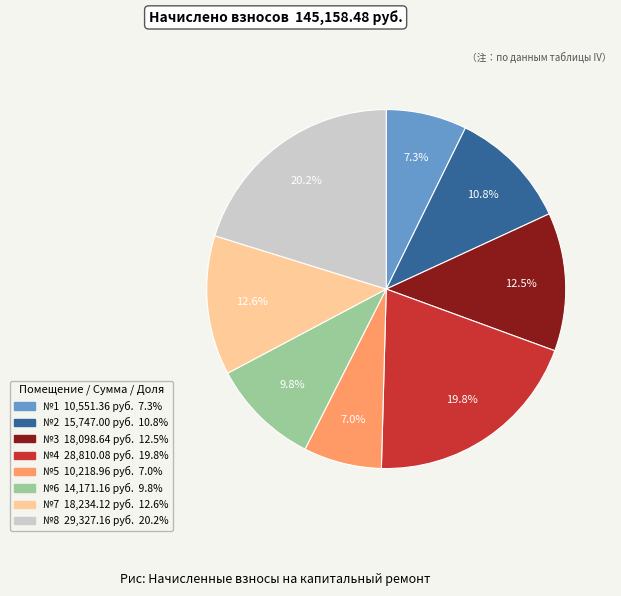

Is there any slice that represents more than half of the pie?

No